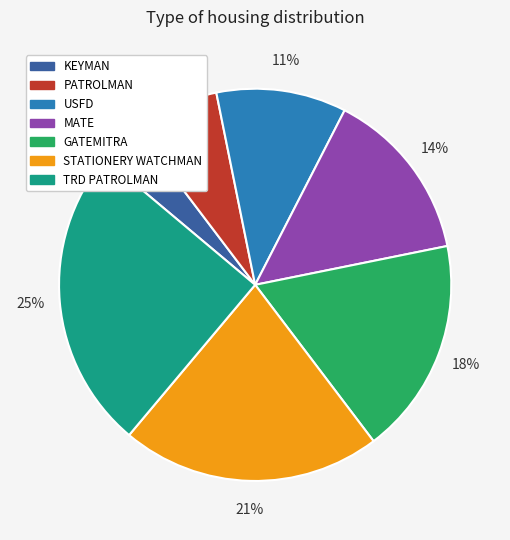

Count the number of slices in the pie.

7